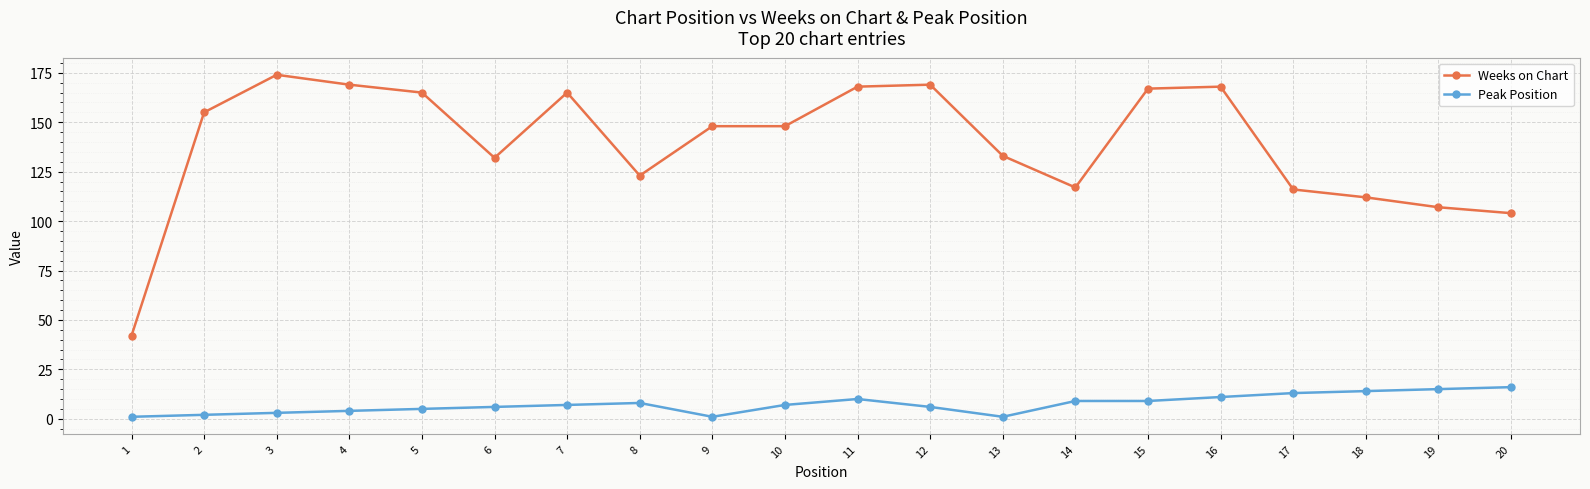

What is the difference between the highest and lowest values at 10?

141